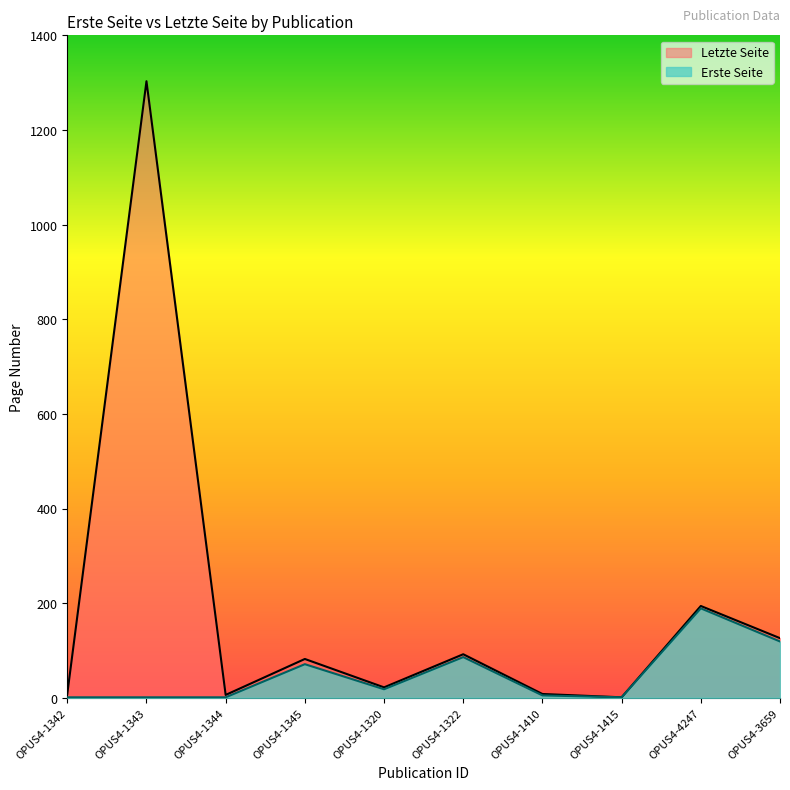

True or false: Letzte Seite and Erste Seite intersect in this chart.

False